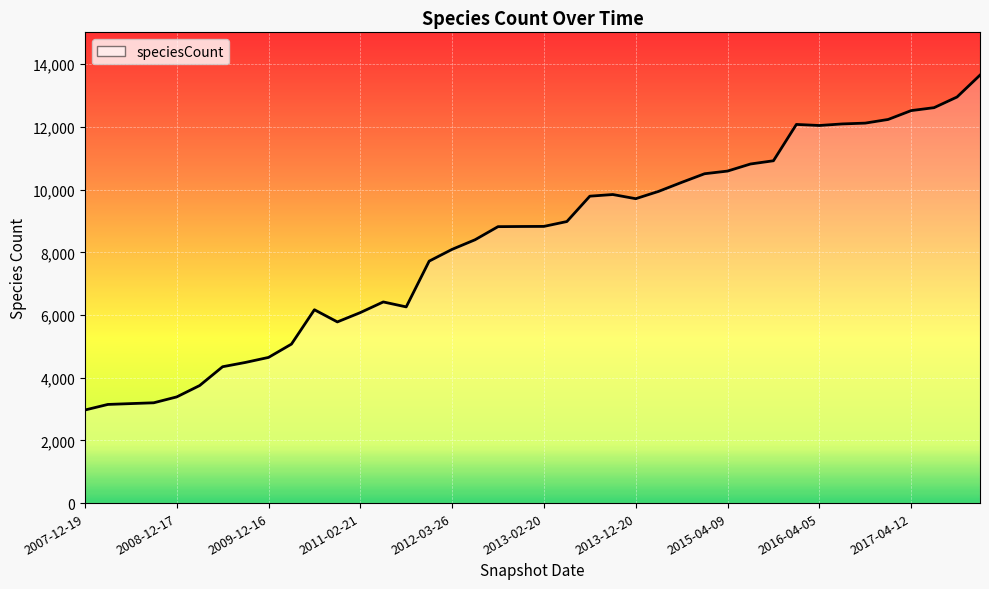

What is the smallest value displayed?

2969